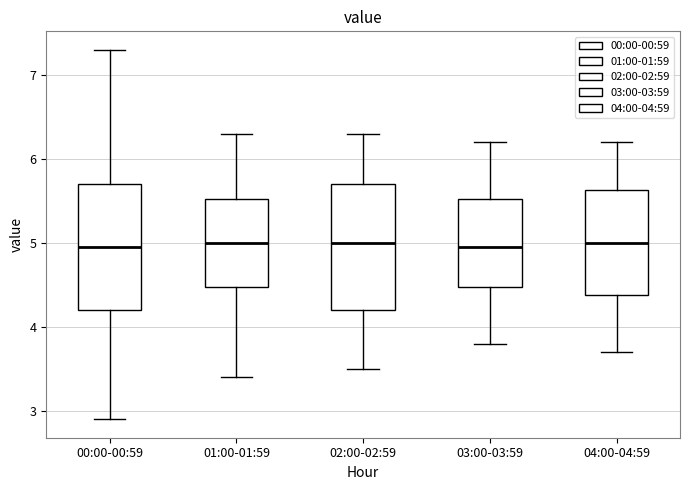

Reading left to right, transcribe this box plot: for each box, give where its median line is, the range the box spans, and where its two whiskers end, as read against the y-axis. The values are not printed on the chart, so give them approximately, as read against the axis.

00:00-00:59: median 5.0, box 4.2 to 5.7, whiskers 2.9 to 7.3
01:00-01:59: median 5.0, box 4.5 to 5.5, whiskers 3.4 to 6.3
02:00-02:59: median 5.0, box 4.2 to 5.7, whiskers 3.5 to 6.3
03:00-03:59: median 5.0, box 4.5 to 5.5, whiskers 3.8 to 6.2
04:00-04:59: median 5.0, box 4.4 to 5.6, whiskers 3.7 to 6.2